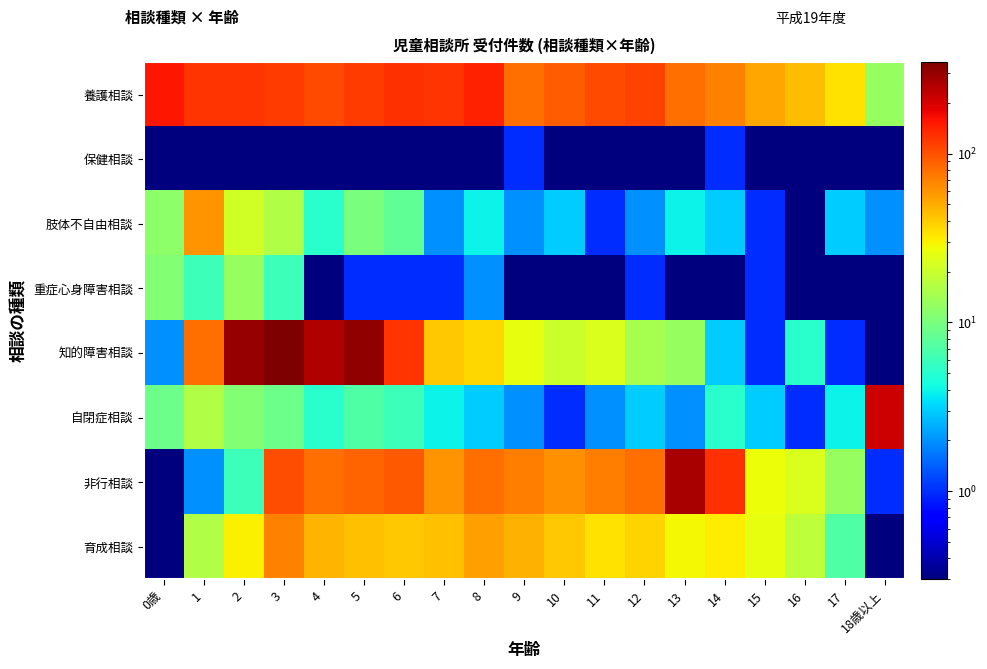

What is the total value across all series at 6?

400.1